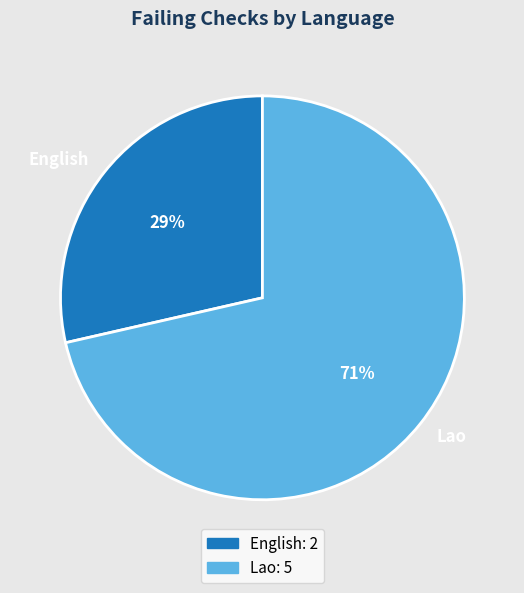

What percentage is the English slice, to the nearest percent?

29%